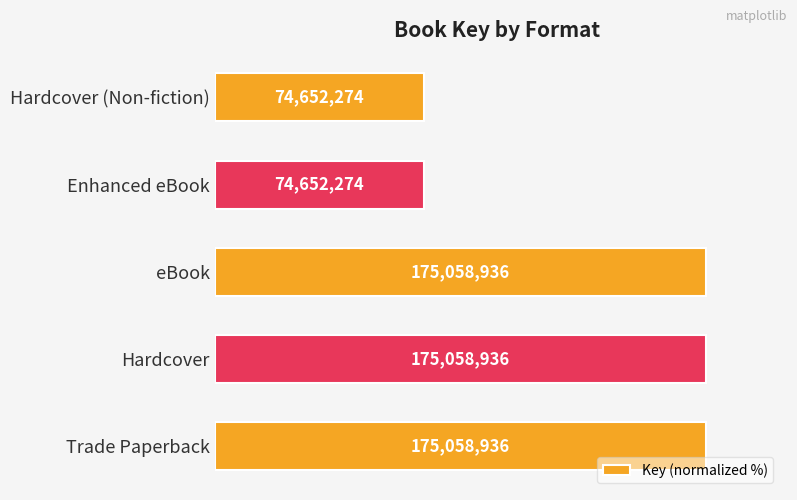

Are the bars horizontal?

Yes